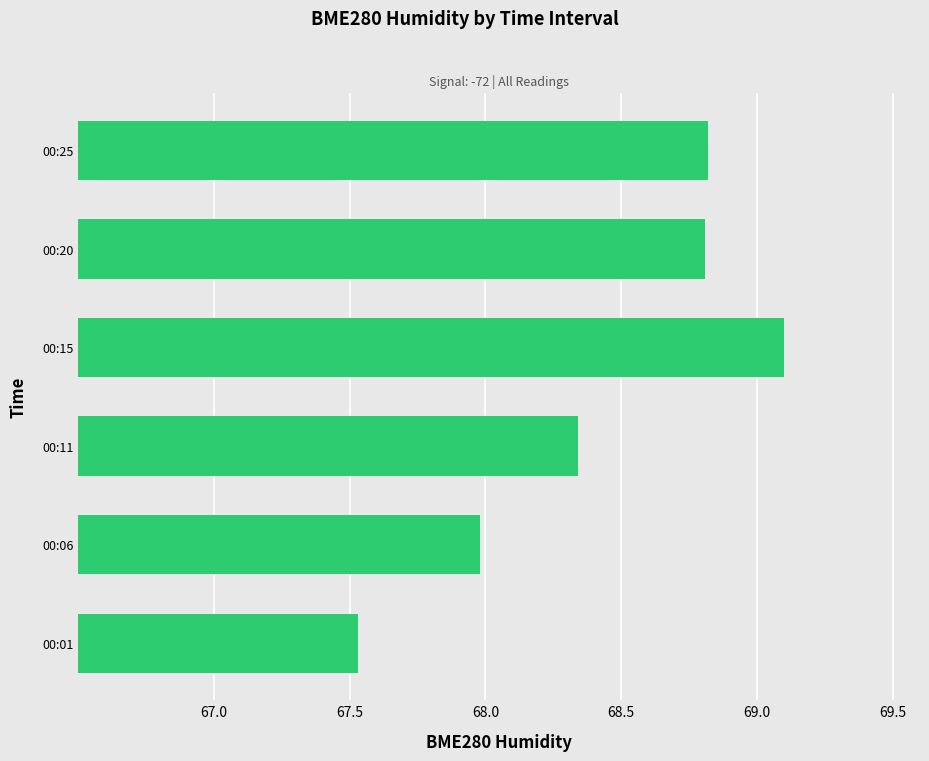

Is it true that the value at 00:15 is 69.1?

True